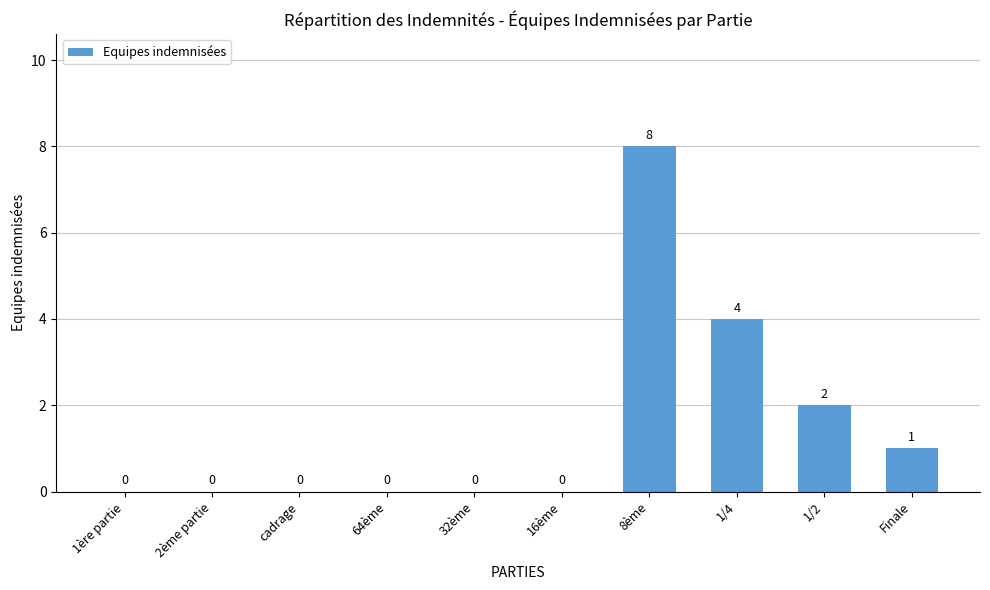

True or false: the data shows -4 at 1ère partie.

False